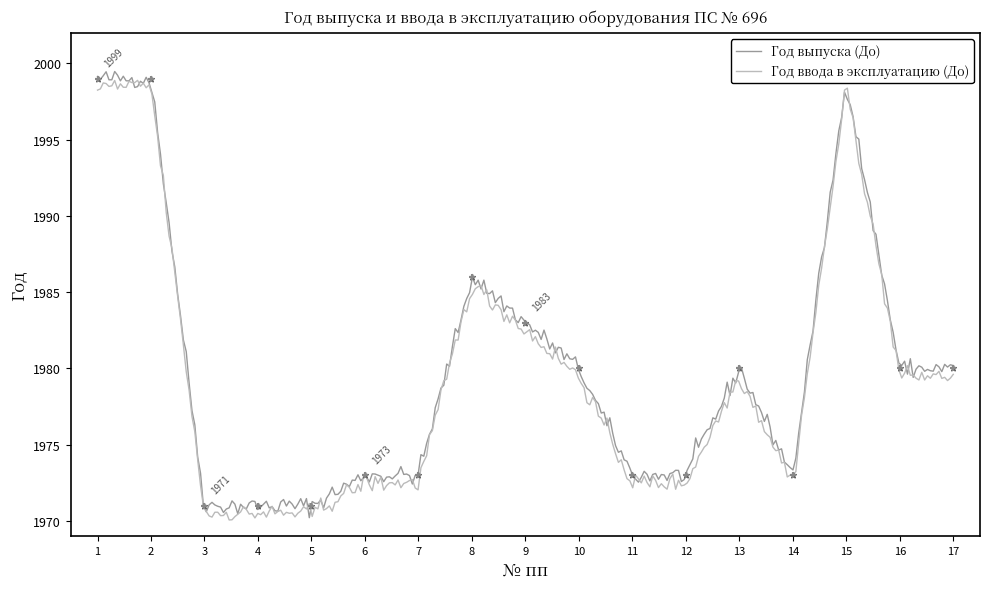

Which series reaches the minimum Y coordinate?

Год выпуска (До)